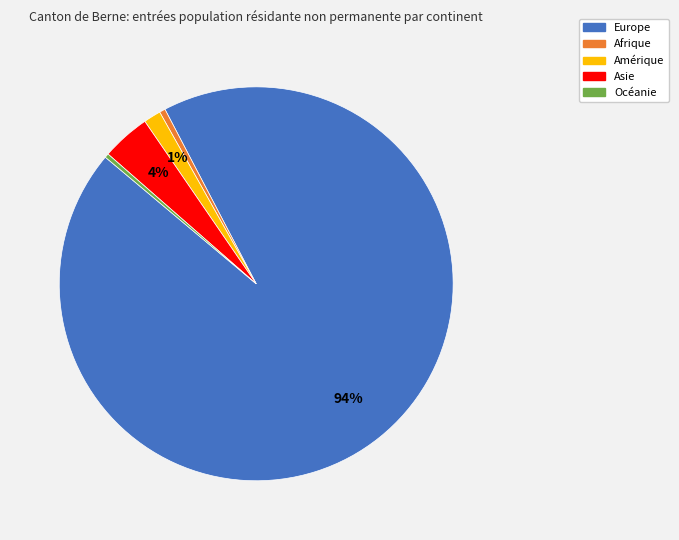

To the nearest percent, what is the combined percentage of Asie and Afrique?

4%